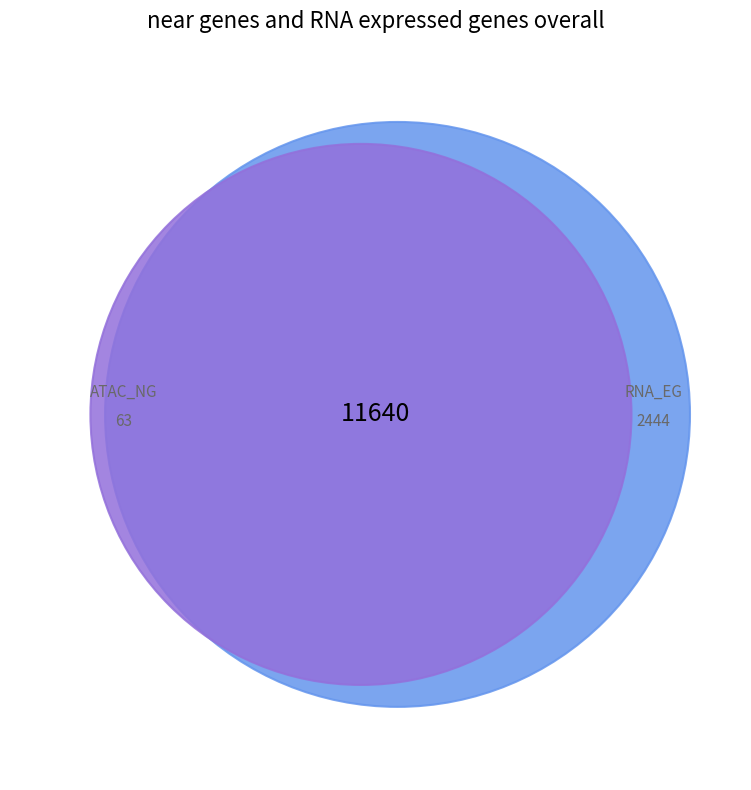

Is there a majority slice in this chart?

Yes